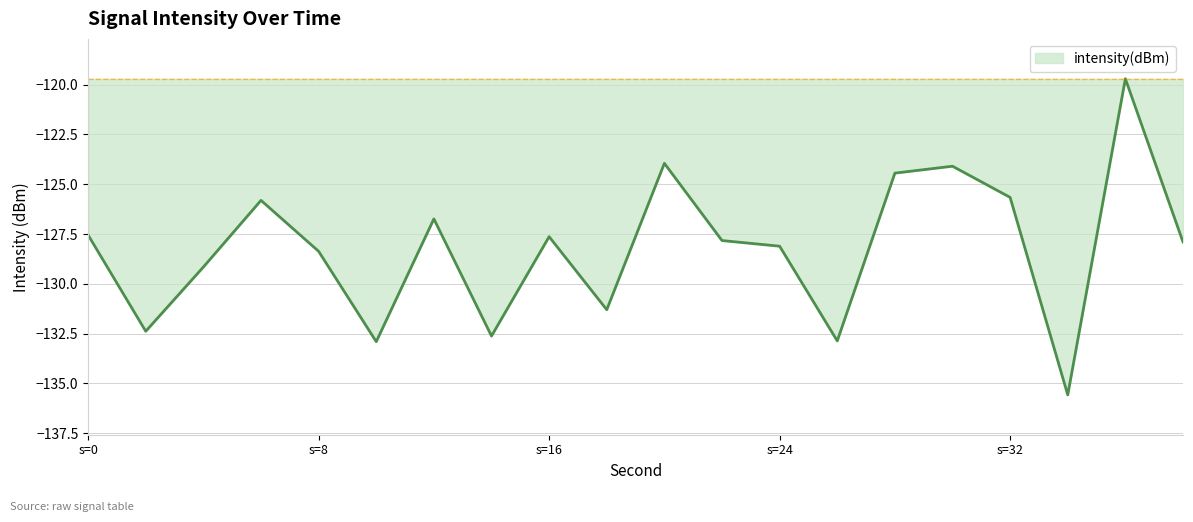

What is the smallest value displayed?

-135.6